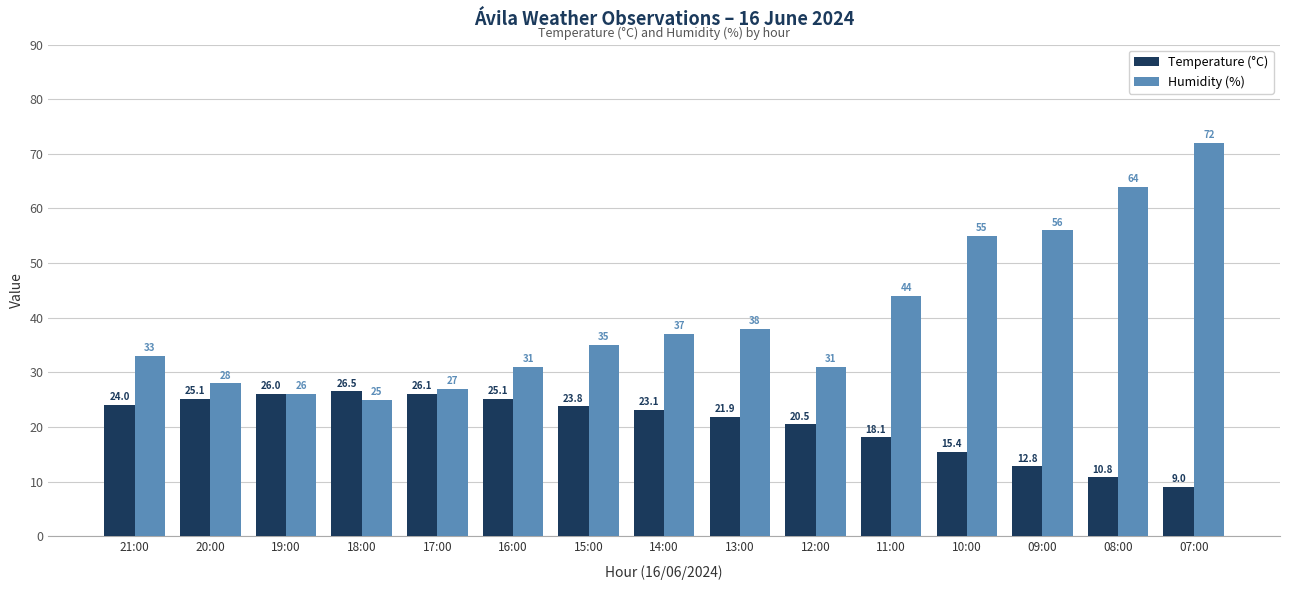

Reading right to left, list all the values displayed in this chart.

Temperature (°C): 07:00=9.0	08:00=10.8	09:00=12.8	10:00=15.4	11:00=18.1	12:00=20.5	13:00=21.9	14:00=23.1	15:00=23.8	16:00=25.1	17:00=26.1	18:00=26.5	19:00=26.0	20:00=25.1	21:00=24.0
Humidity (%): 07:00=72.0	08:00=64.0	09:00=56.0	10:00=55.0	11:00=44.0	12:00=31.0	13:00=38.0	14:00=37.0	15:00=35.0	16:00=31.0	17:00=27.0	18:00=25.0	19:00=26.0	20:00=28.0	21:00=33.0